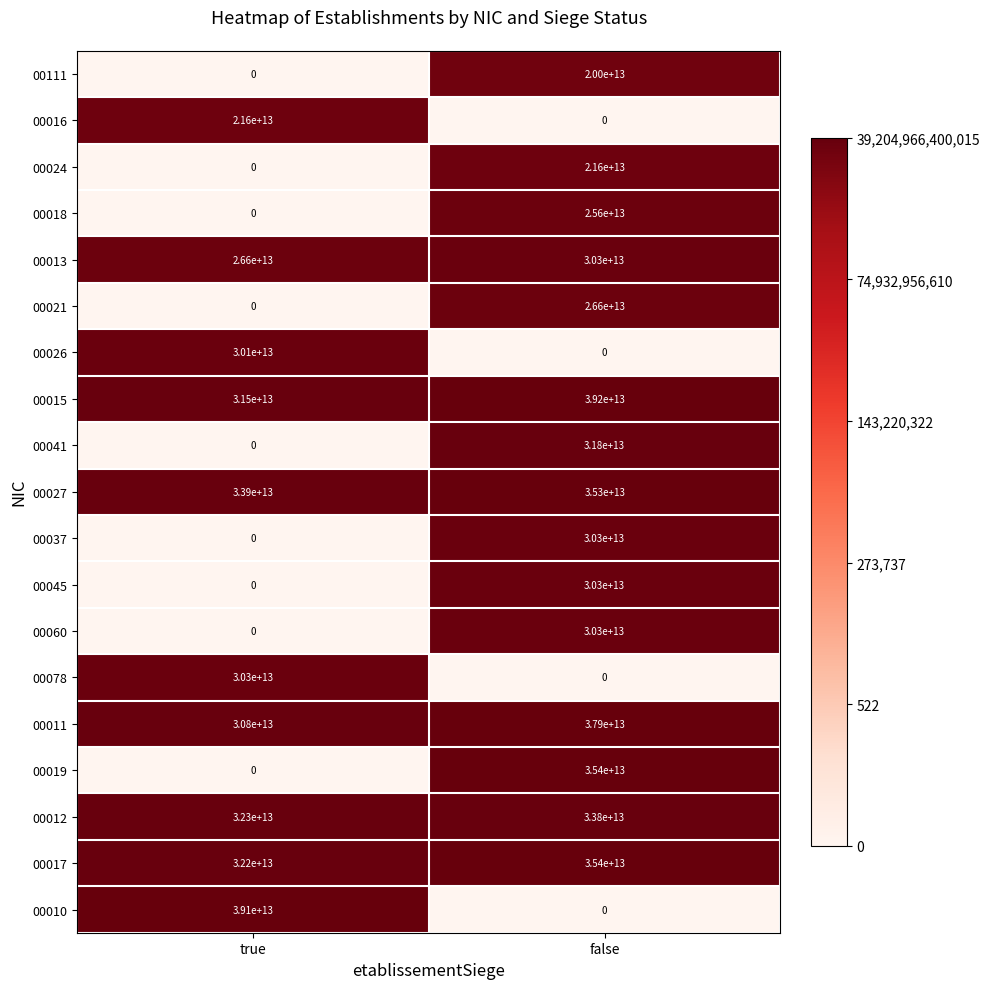

Where is 00015 nearest to the value 35350000000000?

true